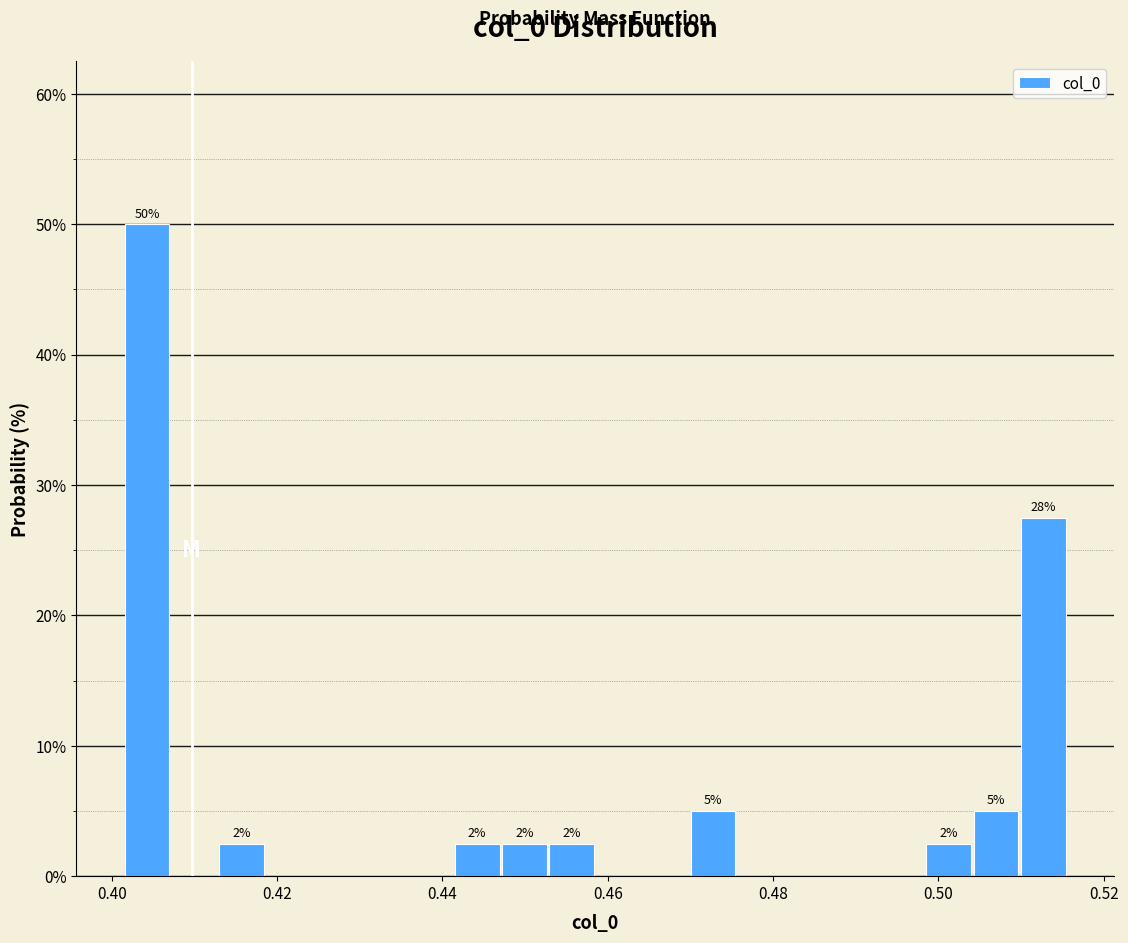

Around what value on the x-axis is the tallest bar? Give the approximate position of its centre, as read against the axis.

0.404